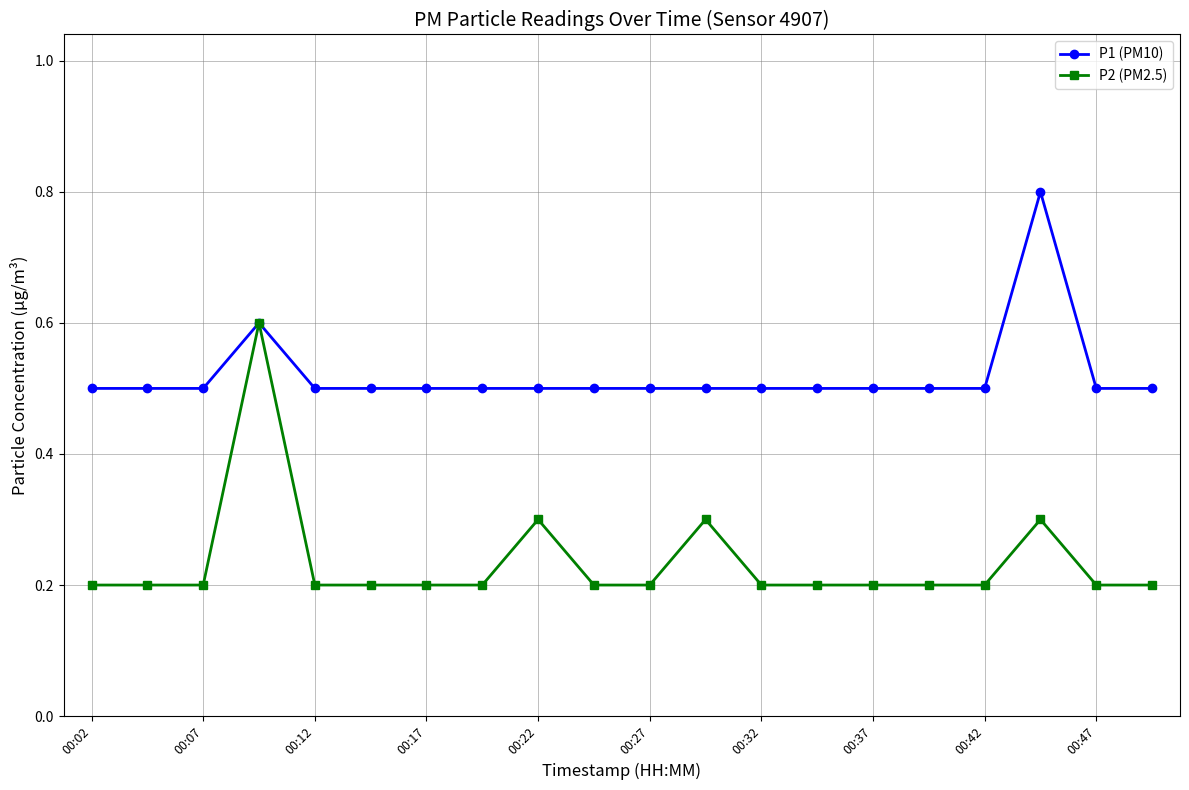

Which series has the largest range (max minus min)?

P2 (PM2.5)